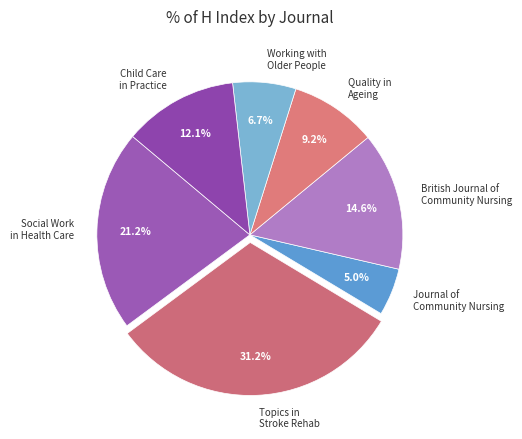

To the nearest percent, what is the difference between the Social Work in Health Care and Child Care in Practice slice percentages?

9%